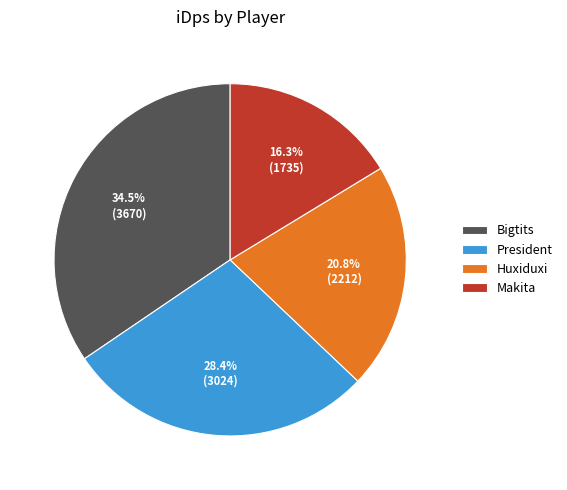

To the nearest percent, what percentage of the pie is Huxiduxi?

21%